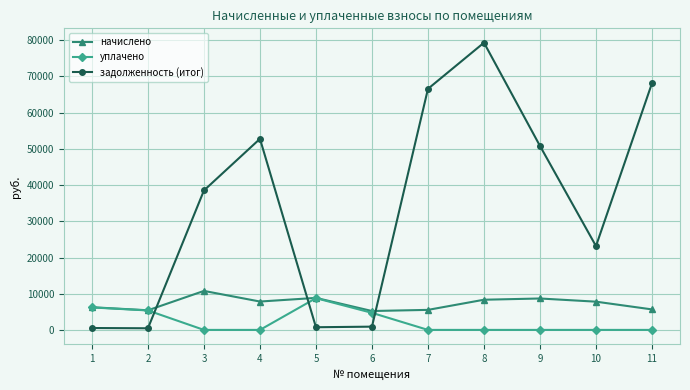

At which category does начислено reach its first local peak?

3